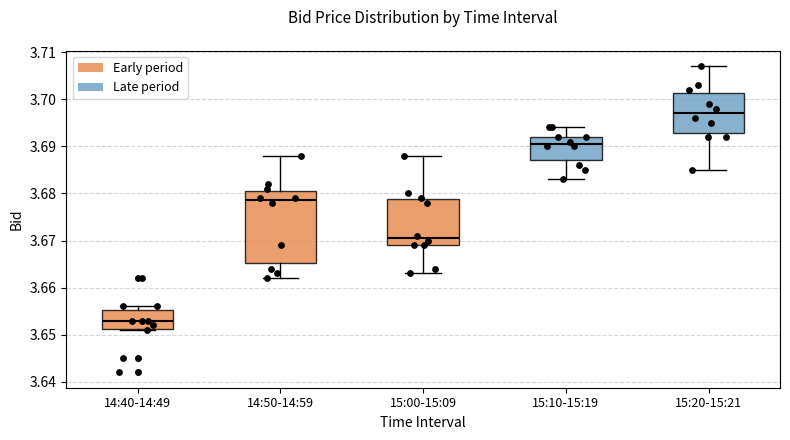

Reading left to right, transcribe this box plot: for each box, give where its median line is, the range the box spans, and where its two whiskers end, as read against the y-axis. The values are not printed on the chart, so give them approximately, as read against the axis.

14:40-14:49: median 3.653, box 3.651 to 3.655, whiskers 3.651 to 3.656
14:50-14:59: median 3.679, box 3.665 to 3.681, whiskers 3.662 to 3.688
15:00-15:09: median 3.671, box 3.669 to 3.679, whiskers 3.663 to 3.688
15:10-15:19: median 3.691, box 3.687 to 3.692, whiskers 3.683 to 3.694
15:20-15:21: median 3.697, box 3.693 to 3.701, whiskers 3.685 to 3.707